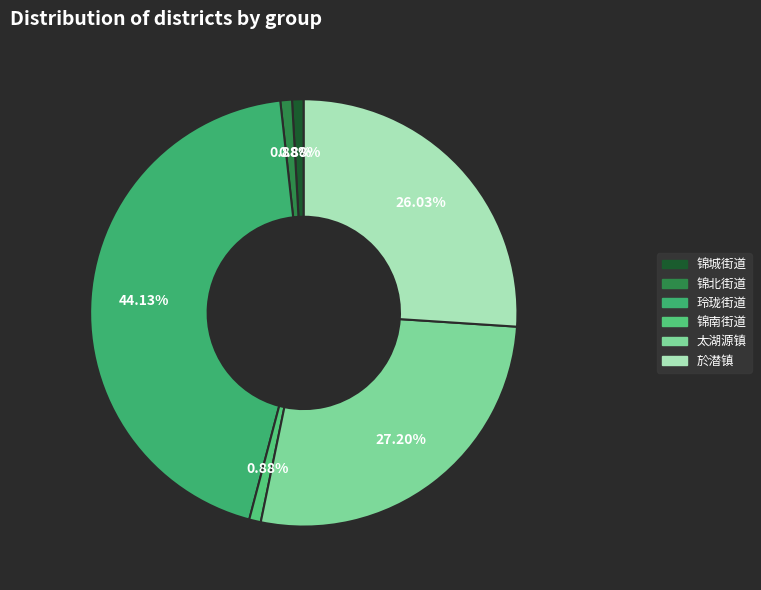

How many segments does this pie chart have?

6